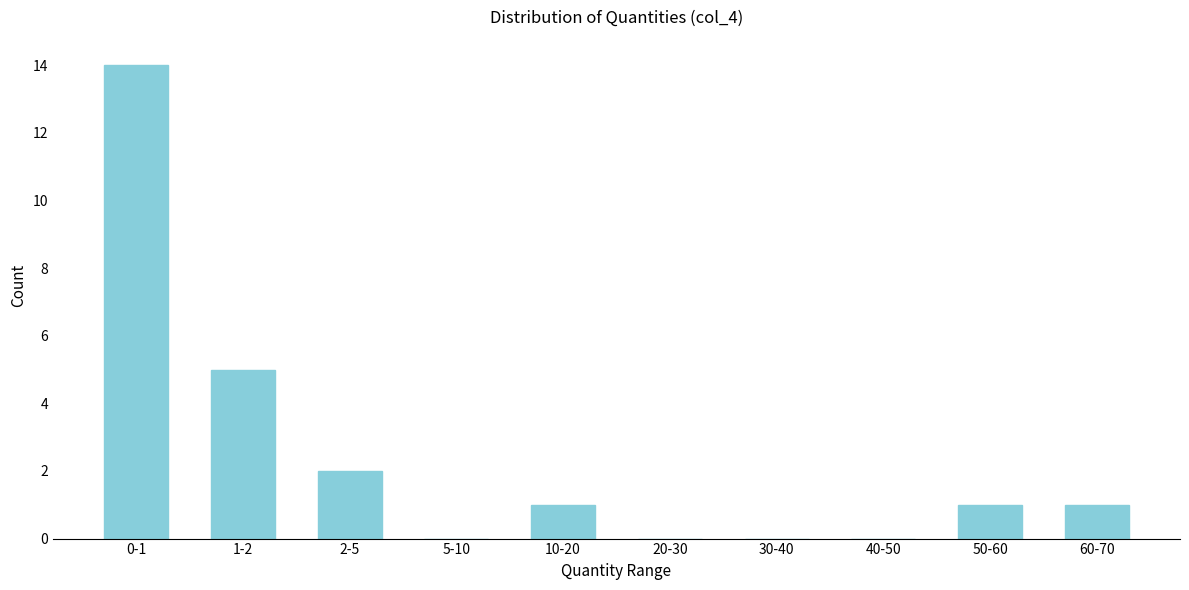

Reading right to left, transcribe all the data shown in this chart.

60-70=1	50-60=1	40-50=0	30-40=0	20-30=0	10-20=1	5-10=0	2-5=2	1-2=5	0-1=14